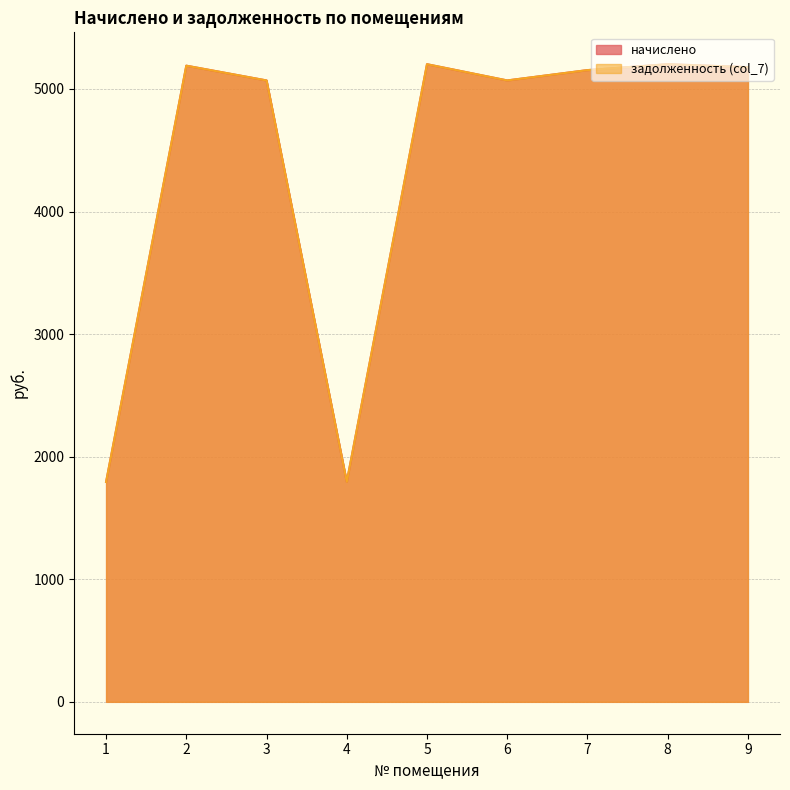

Is it true that задолженность (col_7) equals 3567.6 at 2?

False